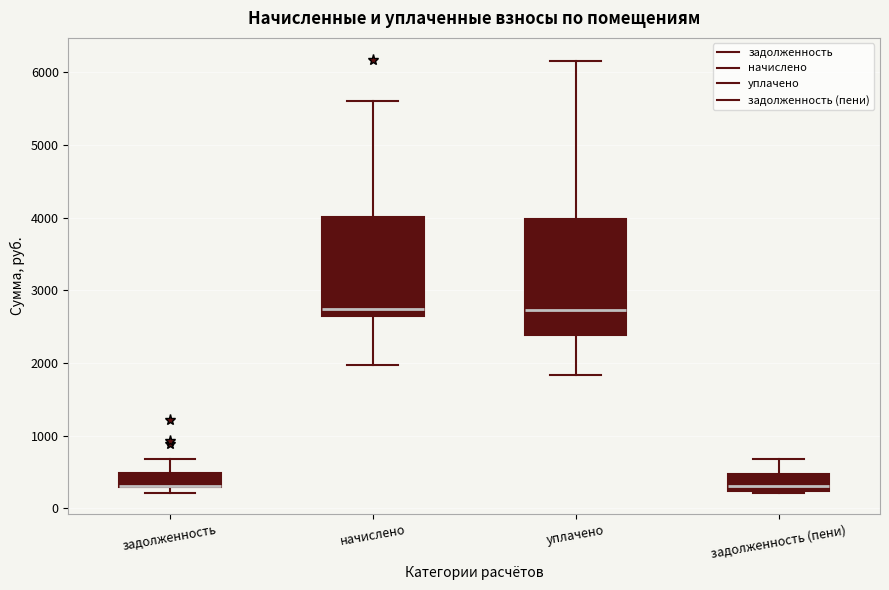

Where is the upper edge of the box for задолженность on the y-axis? The values are not printed on the chart, so give them approximately, as read against the axis.

500